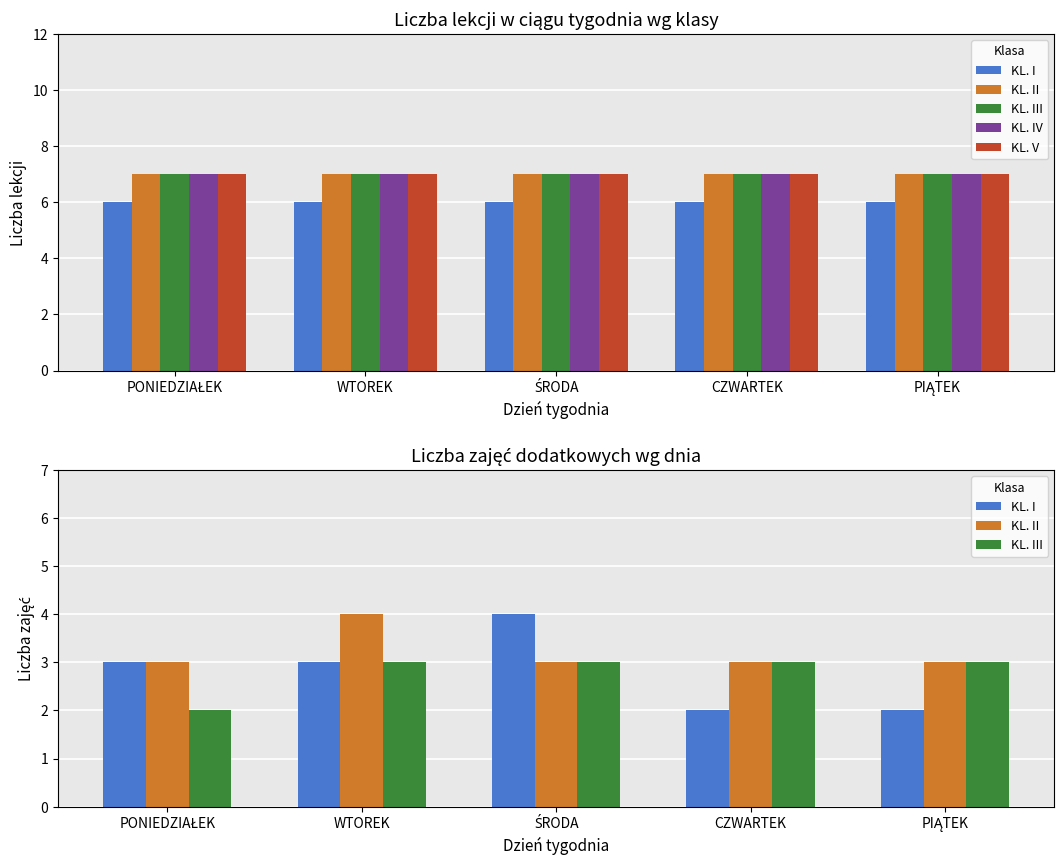

What is the highest value of the KL. III series?

3